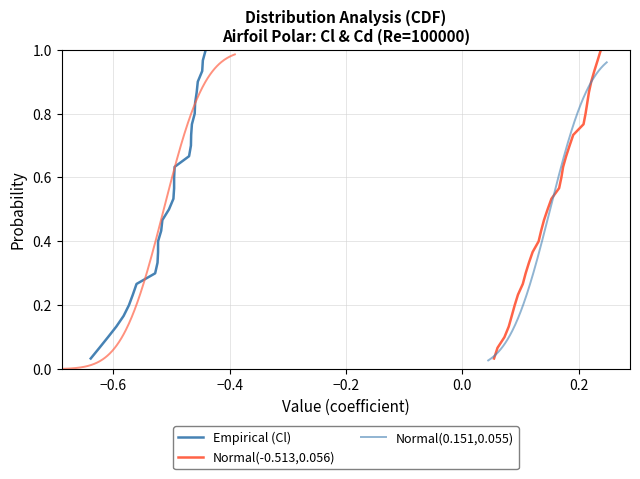

What is the maximum value shown in the chart?

1.0